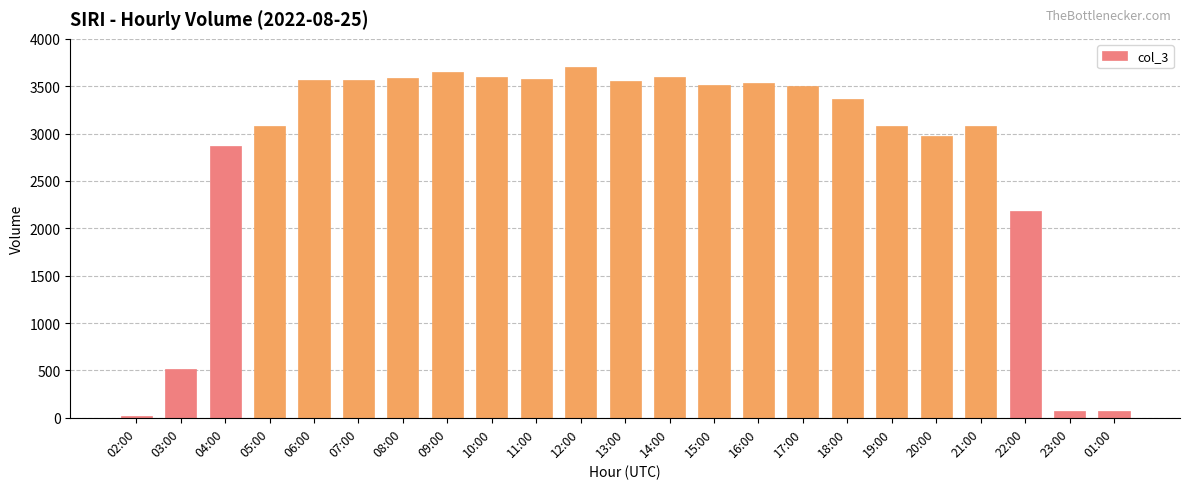

Where is the data nearest to the value 1856?

22:00